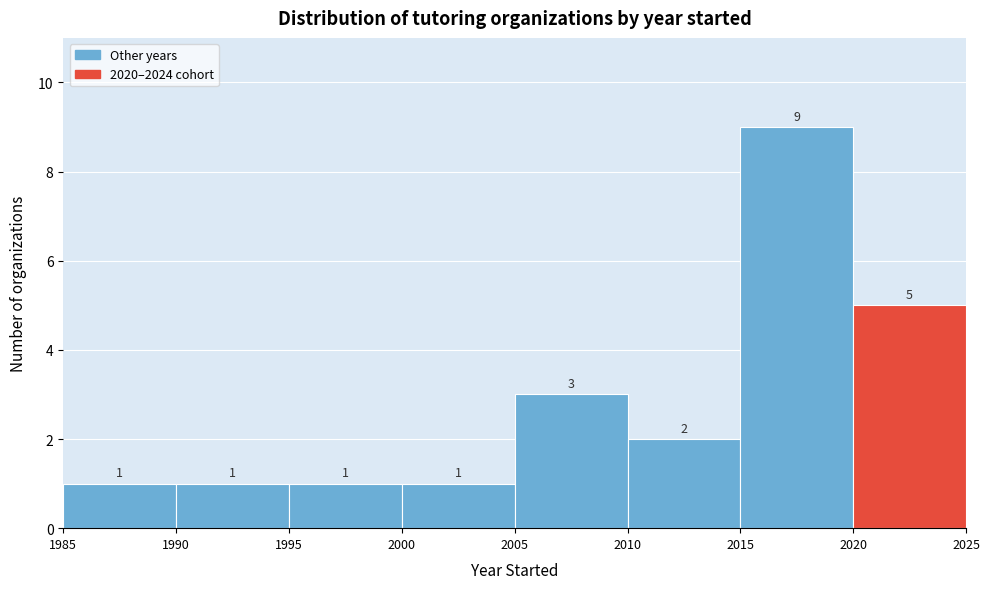

Reading left to right, transcribe this chart: for each bar, give the range it covers on the x-axis and its height.

1985 to 1990: 1
1990 to 1995: 1
1995 to 2000: 1
2000 to 2005: 1
2005 to 2010: 3
2010 to 2015: 2
2015 to 2020: 9
2020 to 2025: 5